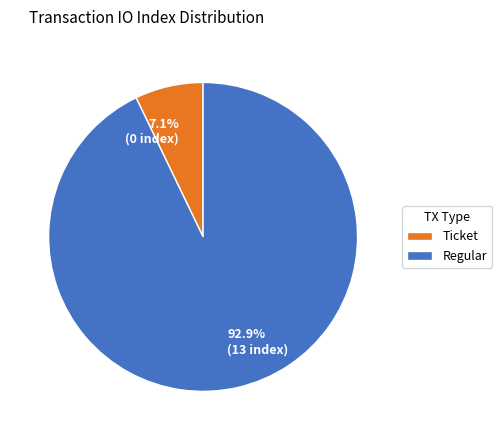

Is there a majority slice in this chart?

Yes